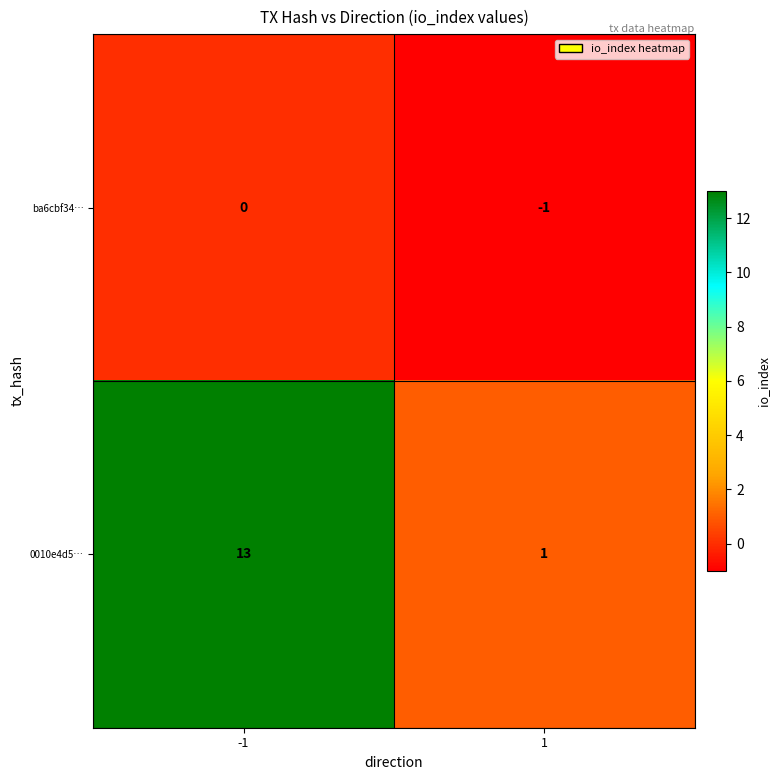

How many series are shown in this chart?

2